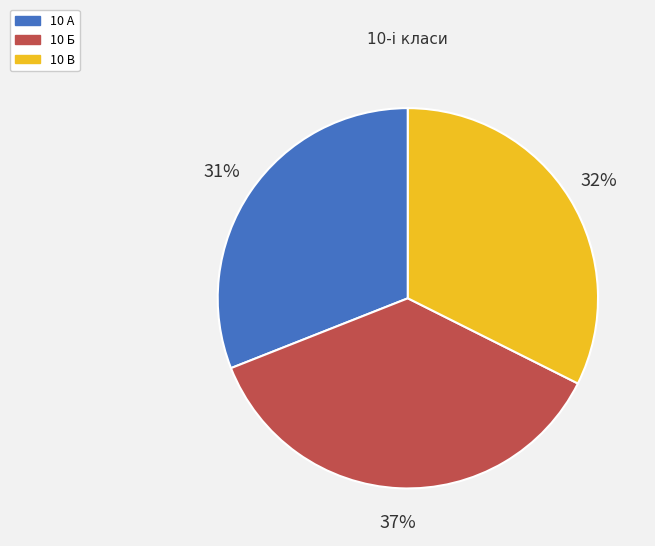

Count the number of slices in the pie.

3